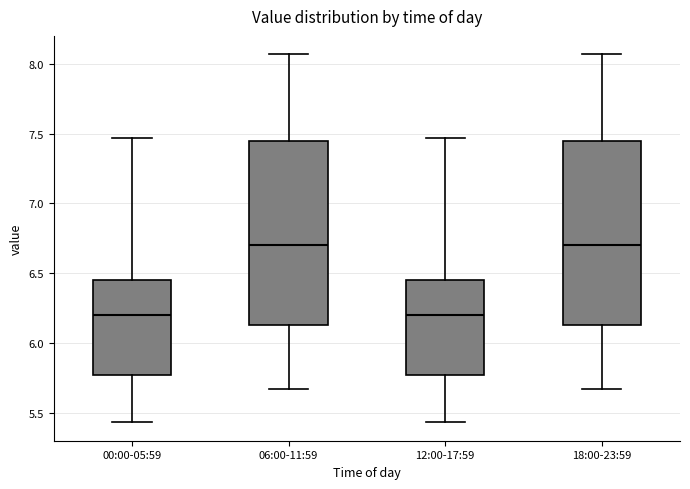

Where does the median line of the box for 12:00-17:59 sit on the y-axis? The values are not printed on the chart, so give them approximately, as read against the axis.

6.20